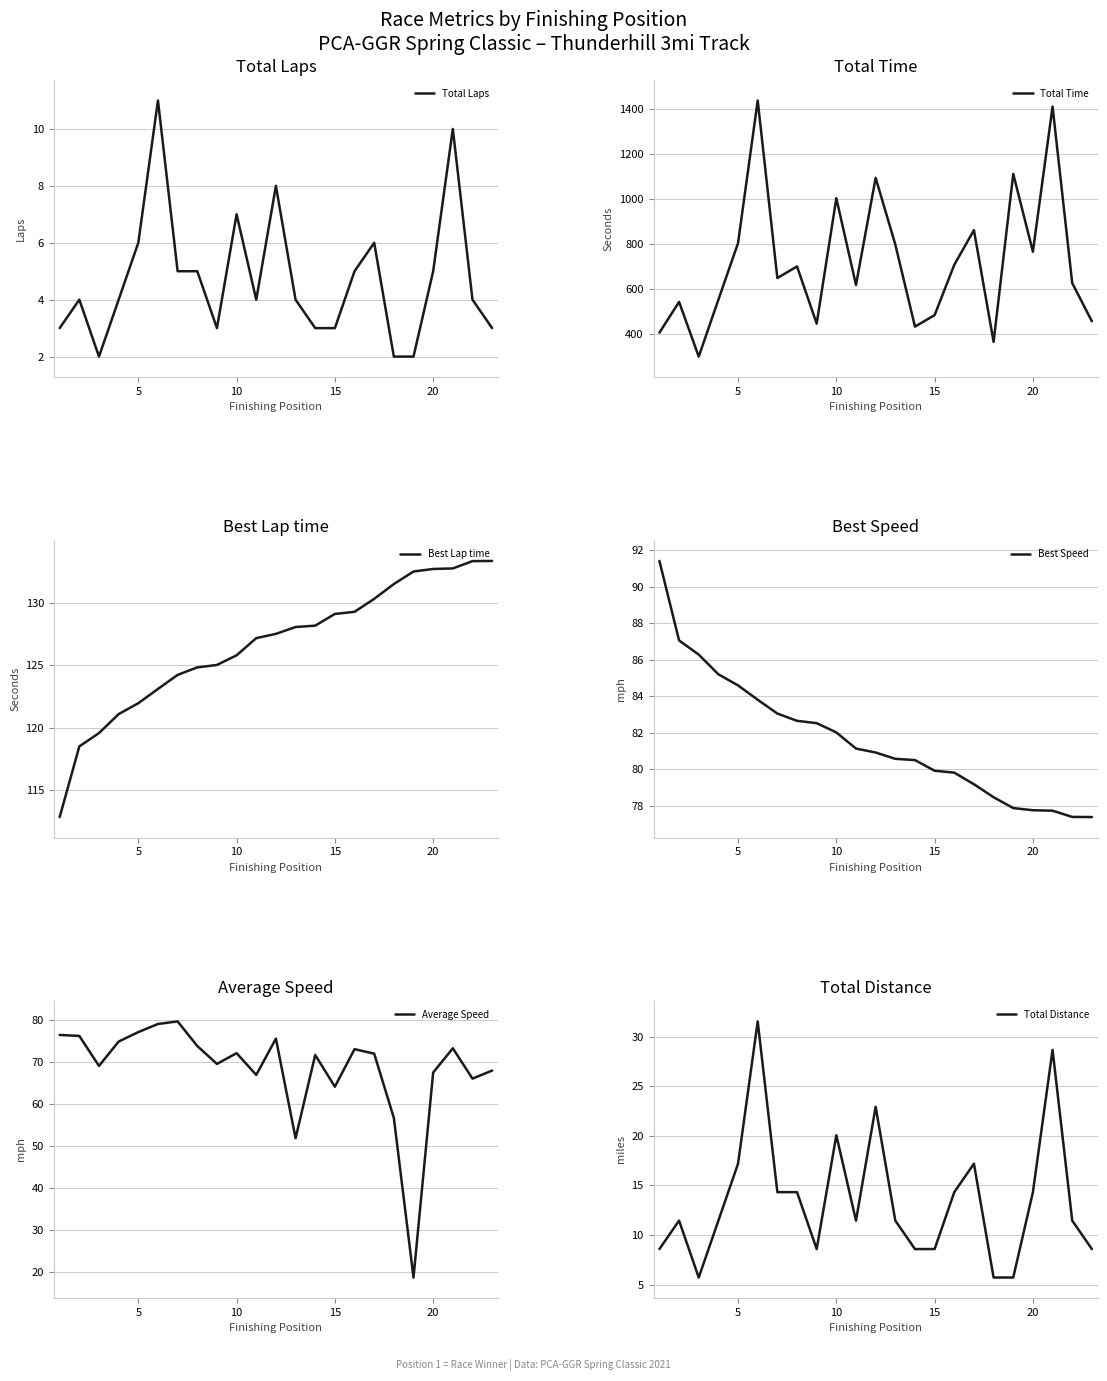

What is the difference between the second highest and minimum values in the Total Laps series?

8